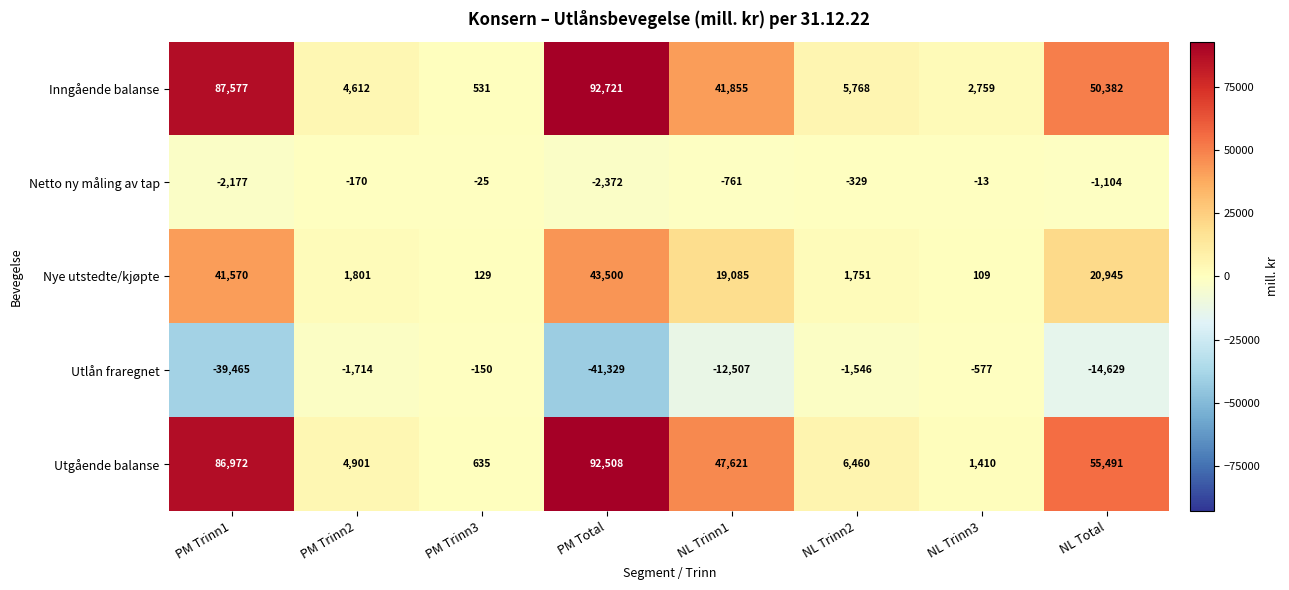

At which label does Netto ny måling av tap reach its peak?

NL Trinn3